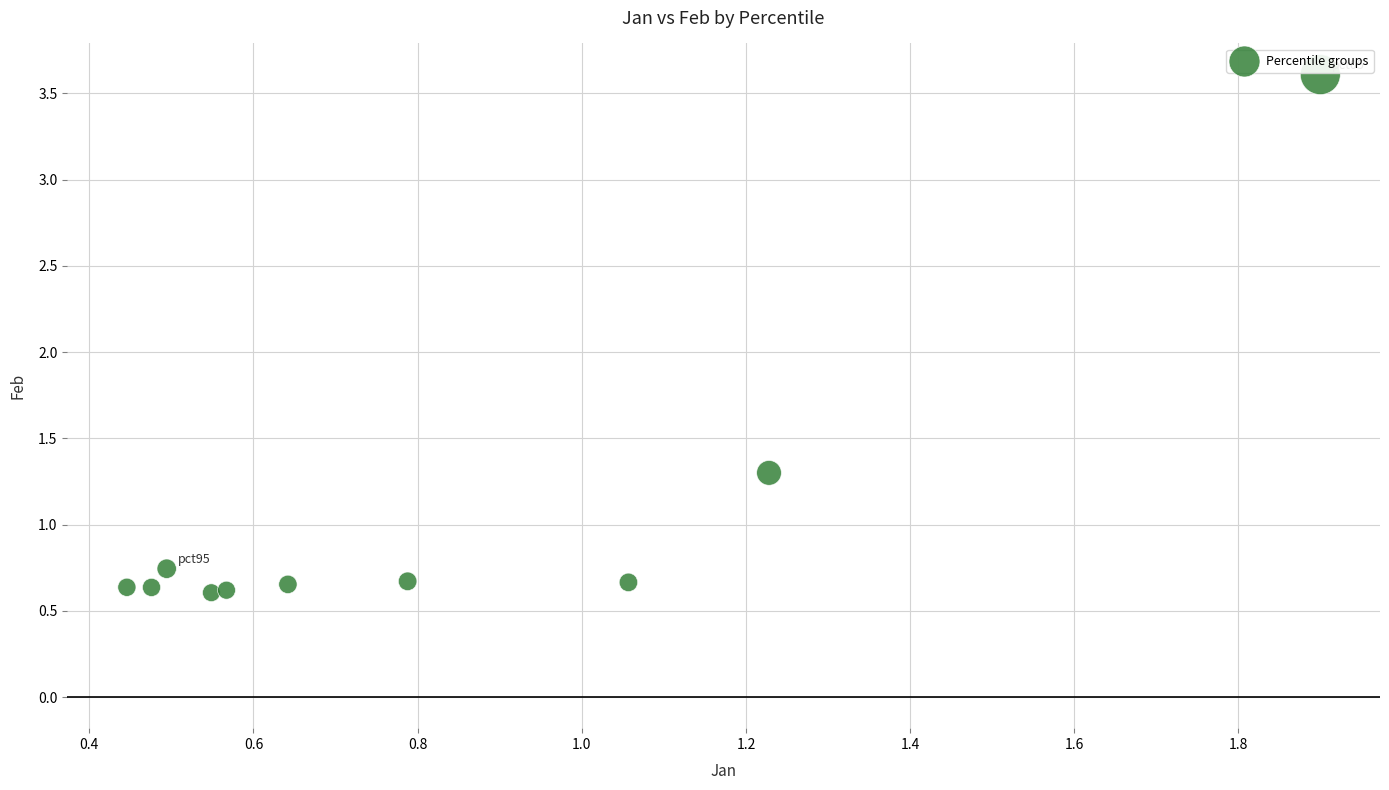

What Y value in the scatter plot is closest to 2?

1.3